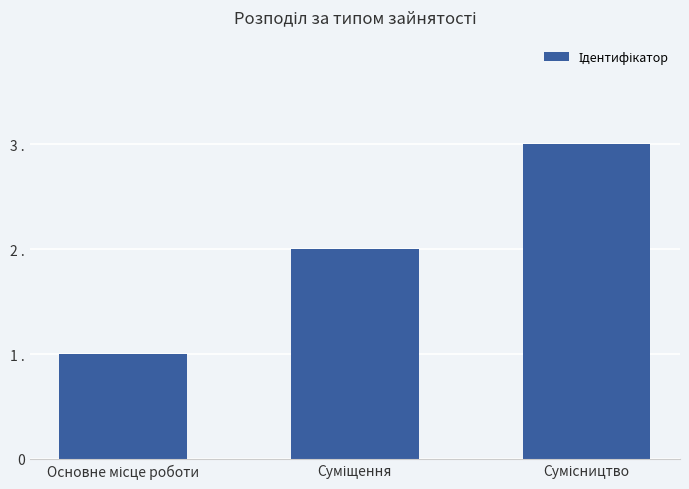

List the labels in order of value, largest first.

Сумісництво, Суміщення, Основне місце роботи